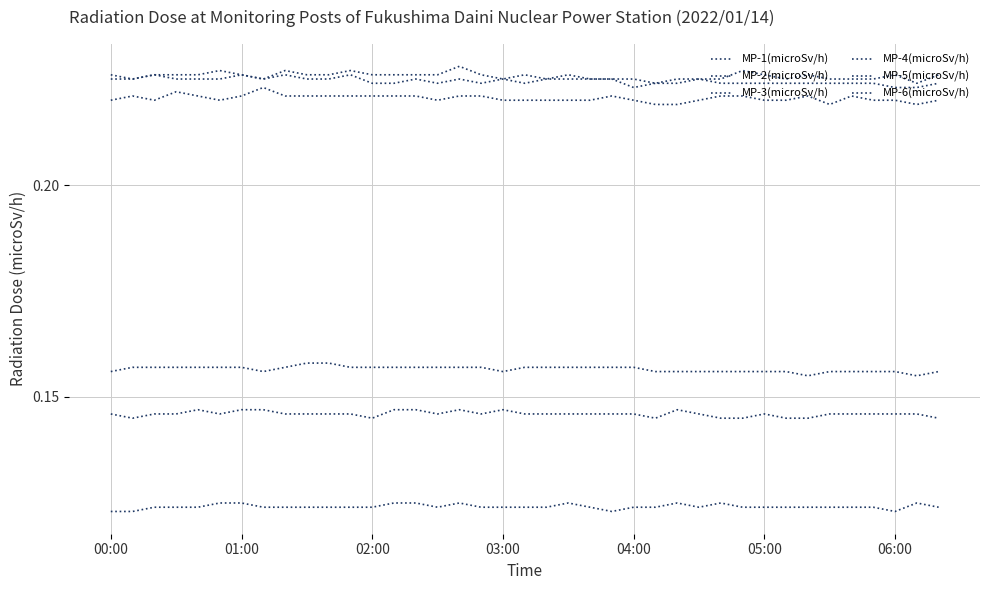

What is the label of the 7th point from the left?

01:00